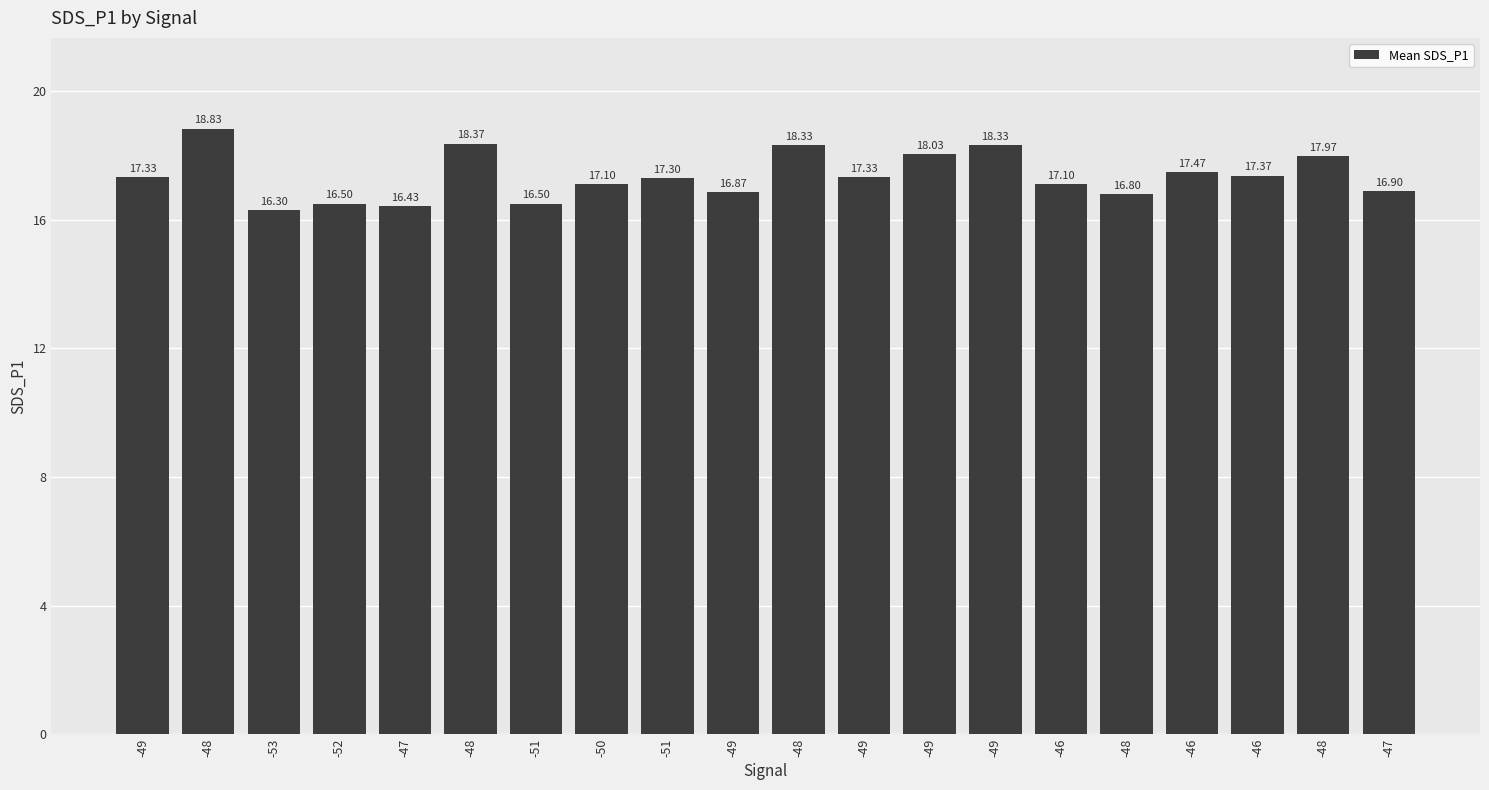

The value at -46 is 17.4. True or false?

True